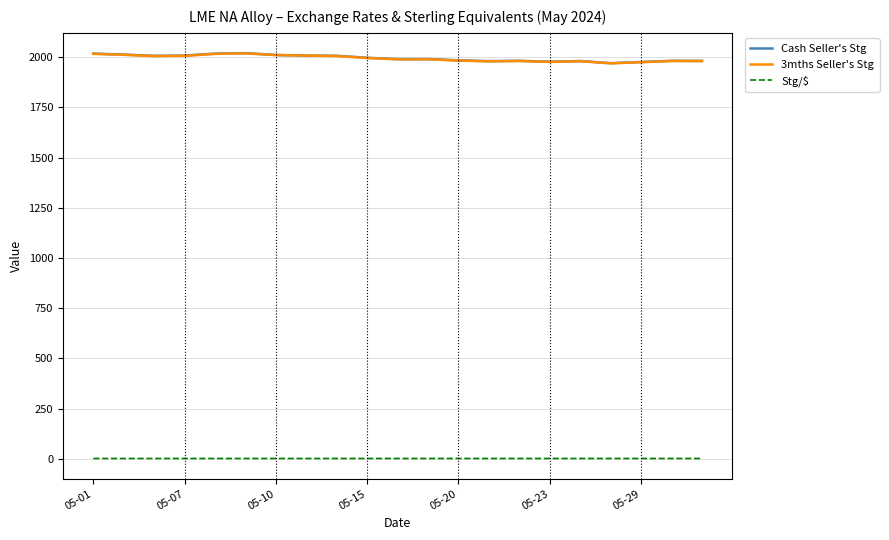

True or false: Stg/$ and Cash Seller's Stg intersect in this chart.

False